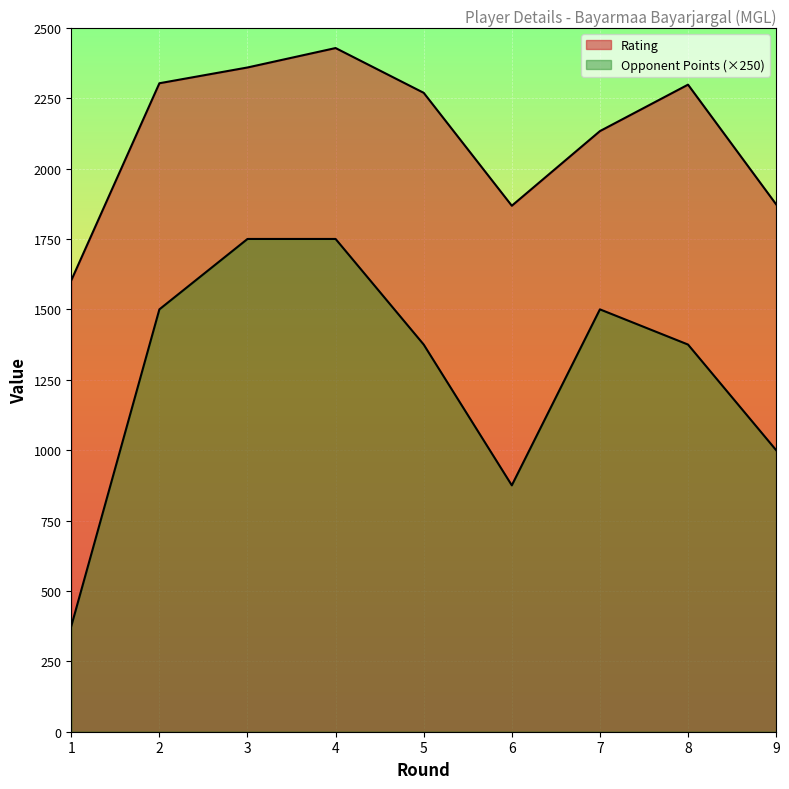

What is the difference between the Rating values at 6 and 3?

491